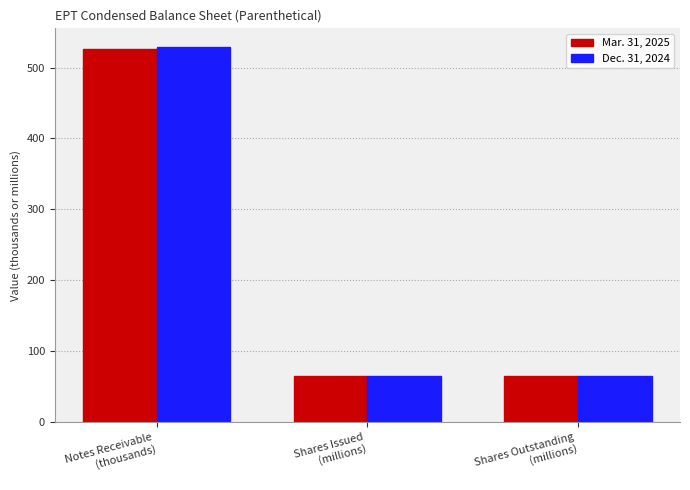

Rank the series by their average value, from highest to lowest.

Dec. 31, 2024, Mar. 31, 2025